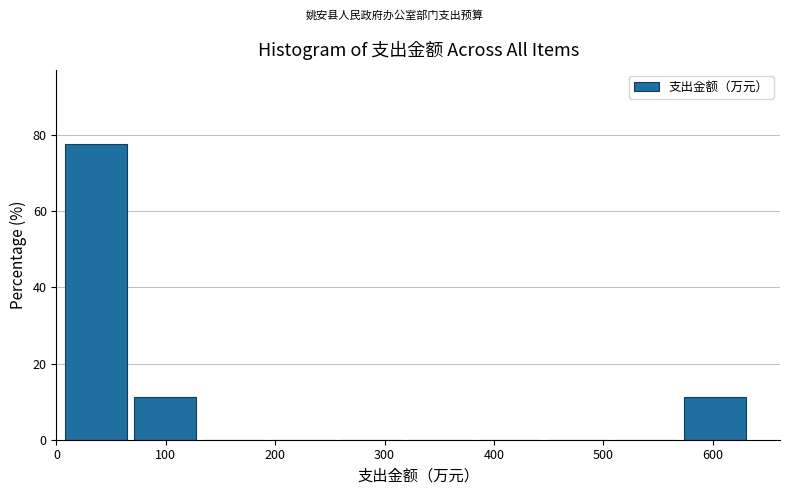

Reading left to right, transcribe this chart: for each bar, give the range it covers on the x-axis and its height. Neither the bar edges nor the heights are printed on the chart, so give them approximately, as read against the axes.

10 to 70: 78
70 to 130: 12
130 to 200: 0
200 to 260: 0
260 to 320: 0
320 to 390: 0
390 to 450: 0
450 to 510: 0
510 to 570: 0
570 to 640: 12